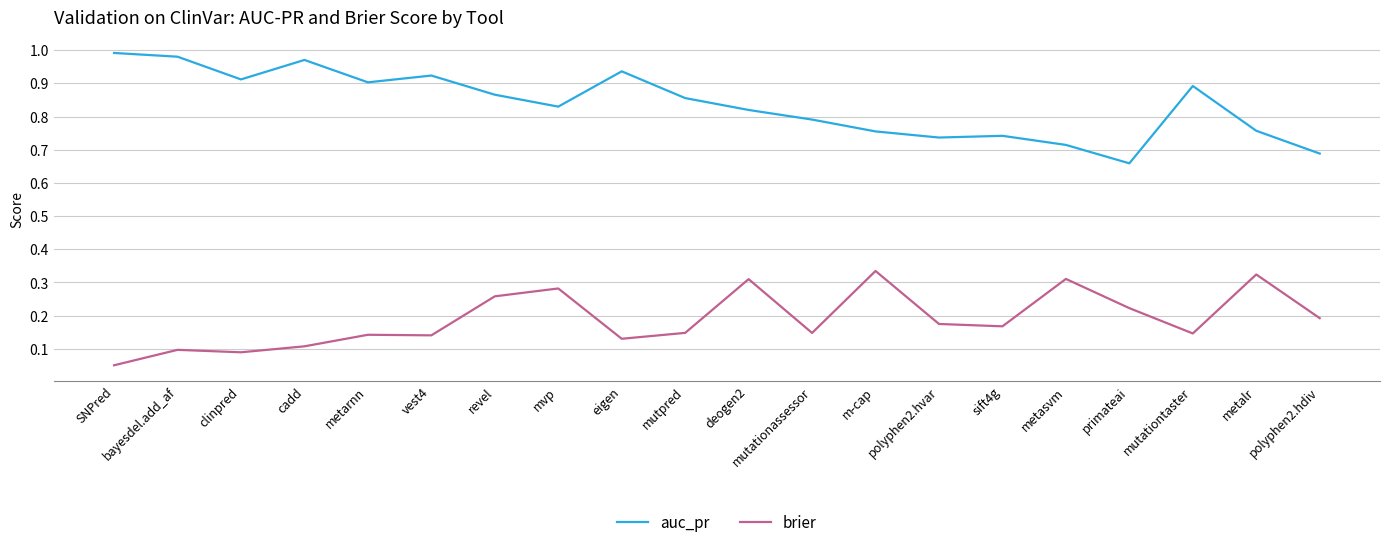

What is the difference between the highest and lowest values at revel?

0.6